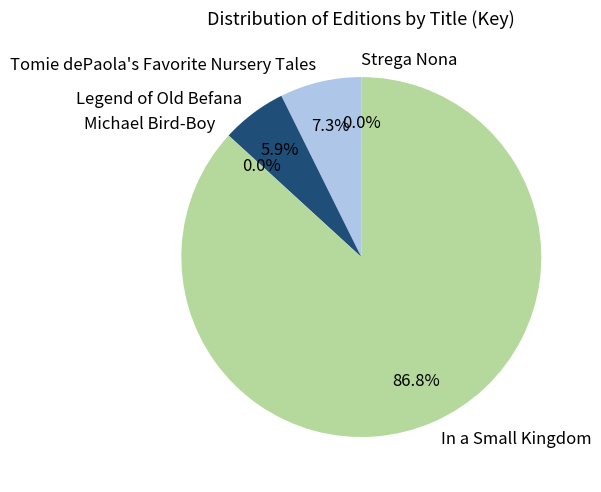

To the nearest percent, what portion does In a Small Kingdom represent?

87%